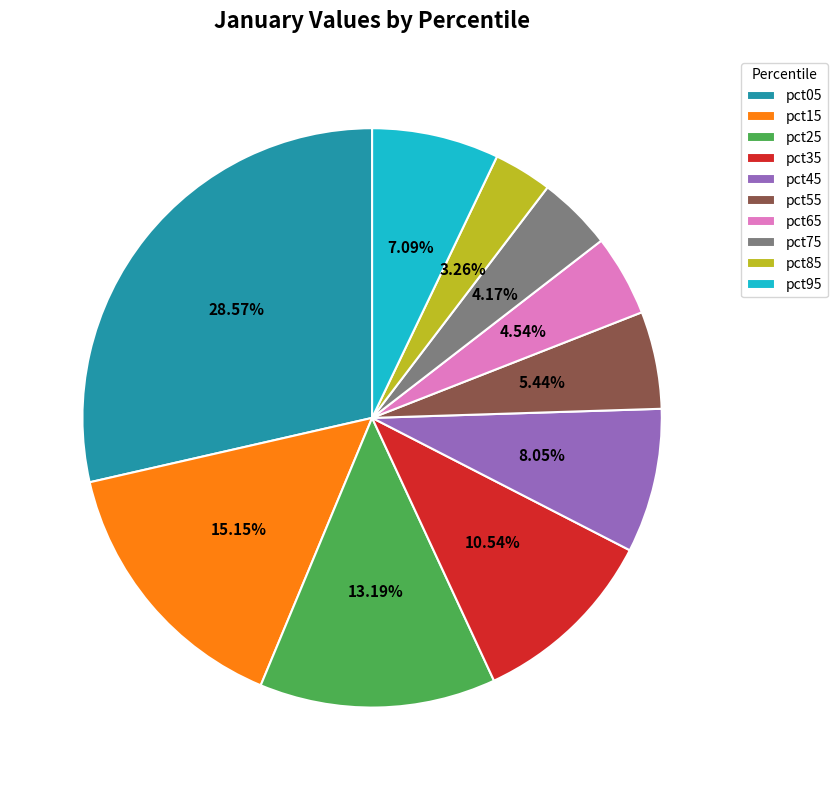

To the nearest percent, what is the average slice percentage?

10%